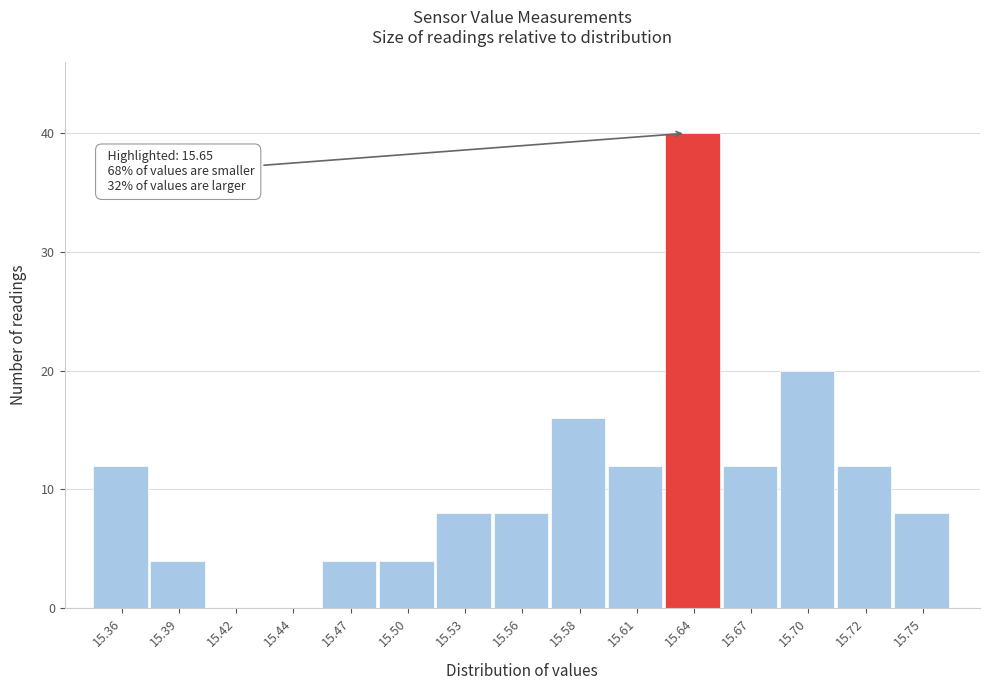

Reading right to left, transcribe all the data shown in this chart.

15.75=8	15.72=12	15.70=20	15.67=12	15.64=40	15.61=12	15.58=16	15.56=8	15.53=8	15.50=4	15.47=4	15.44=0	15.42=0	15.39=4	15.36=12